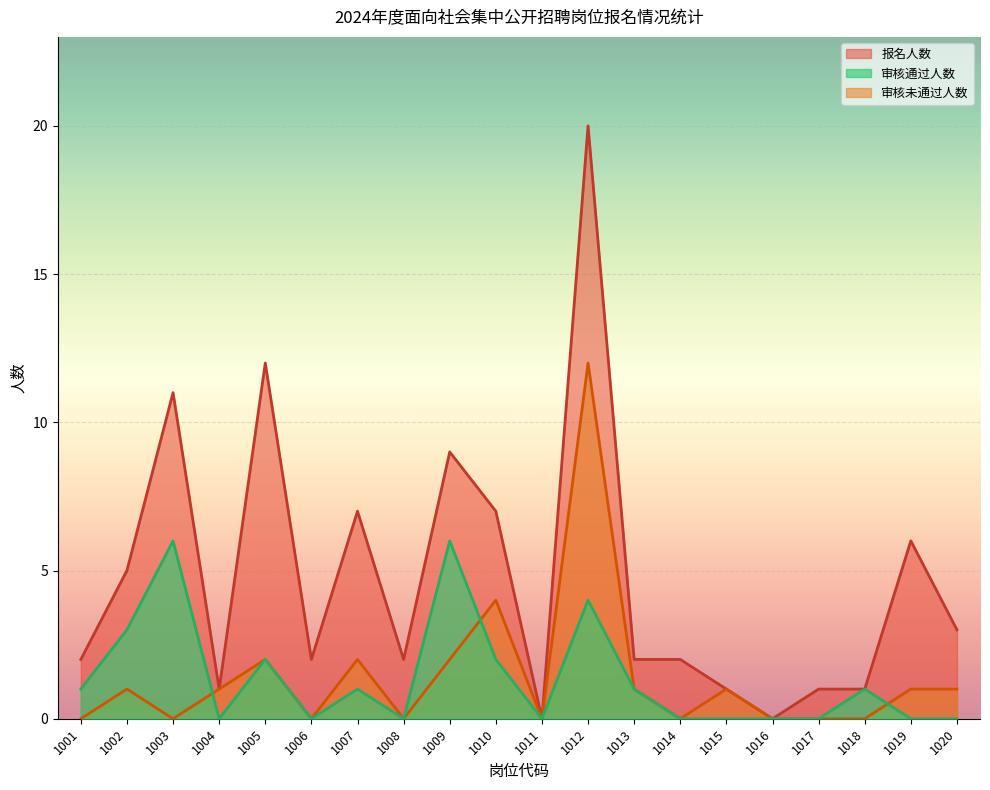

Reading right to left, extract all data points from this chart.

报名人数: 3	6	1	1	0	1	2	2	20	0	7	9	2	7	2	12	1	11	5	2
审核通过人数: 0	0	1	0	0	0	0	1	4	0	2	6	0	1	0	2	0	6	3	1
审核未通过人数: 1	1	0	0	0	1	0	1	12	0	4	2	0	2	0	2	1	0	1	0